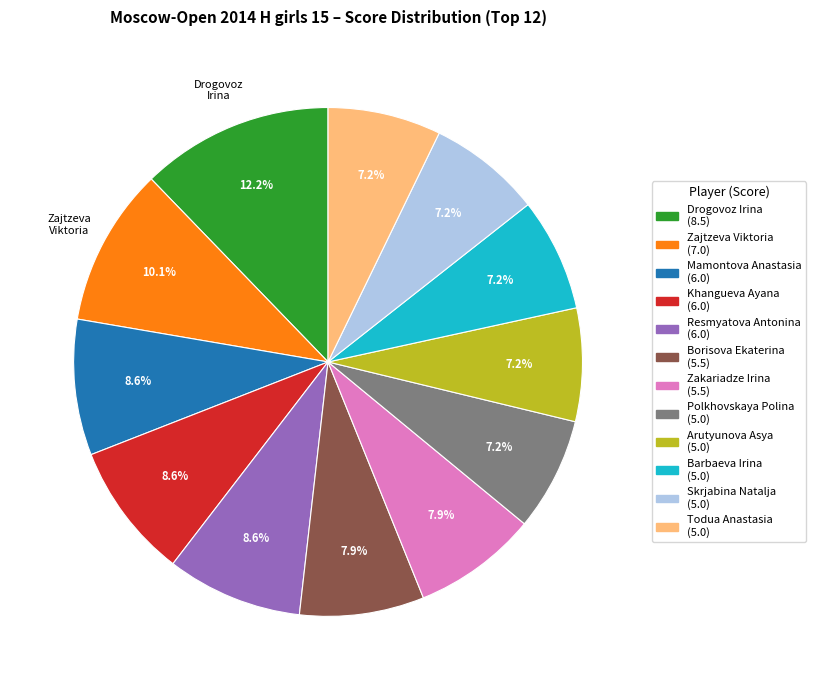

Does any single category account for the majority?

No